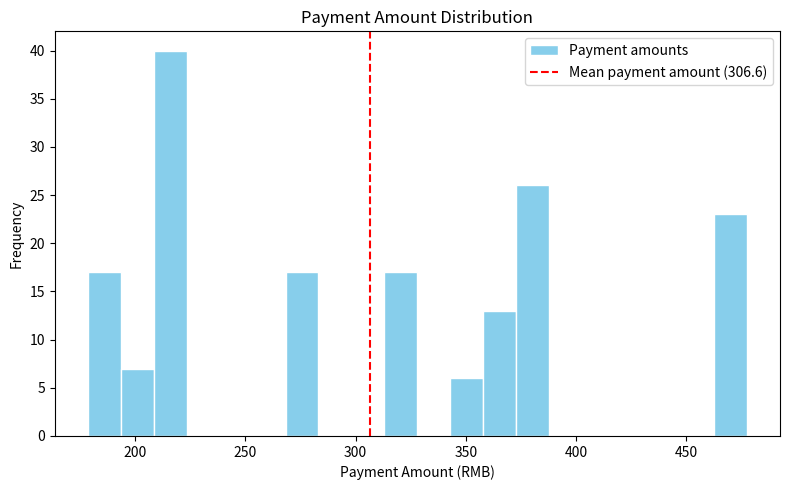

Read against the x-axis, roughly where is the centre of the tallest bar?

215